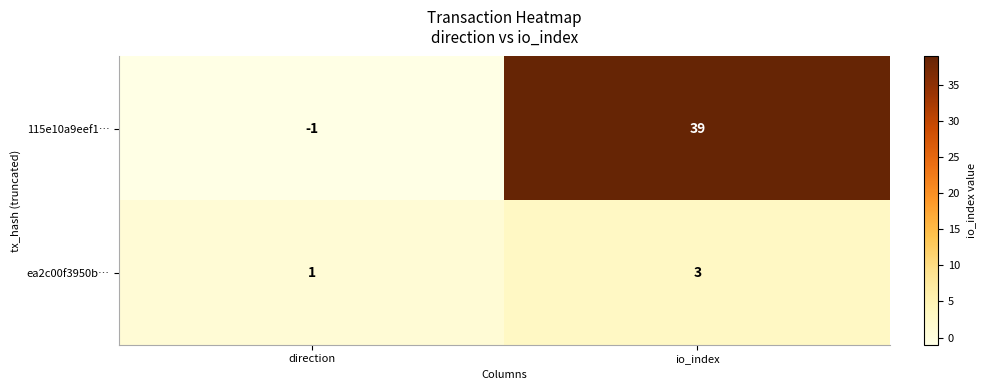

List the series in order of their overall mean, highest first.

115e10a9eef1…, ea2c00f3950b…